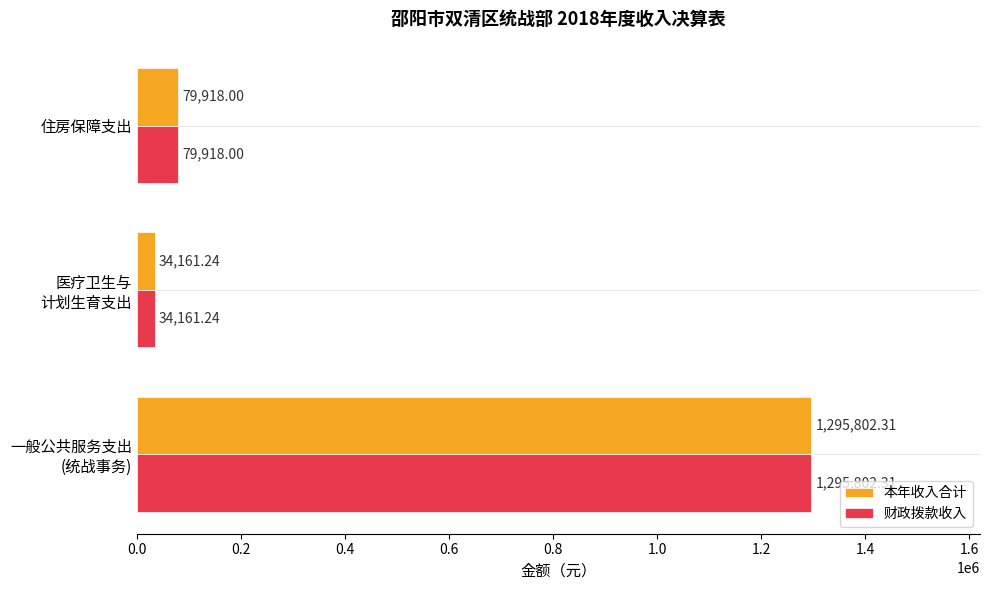

Where is 本年收入合计 nearest to the value 664981?

住房保障支出